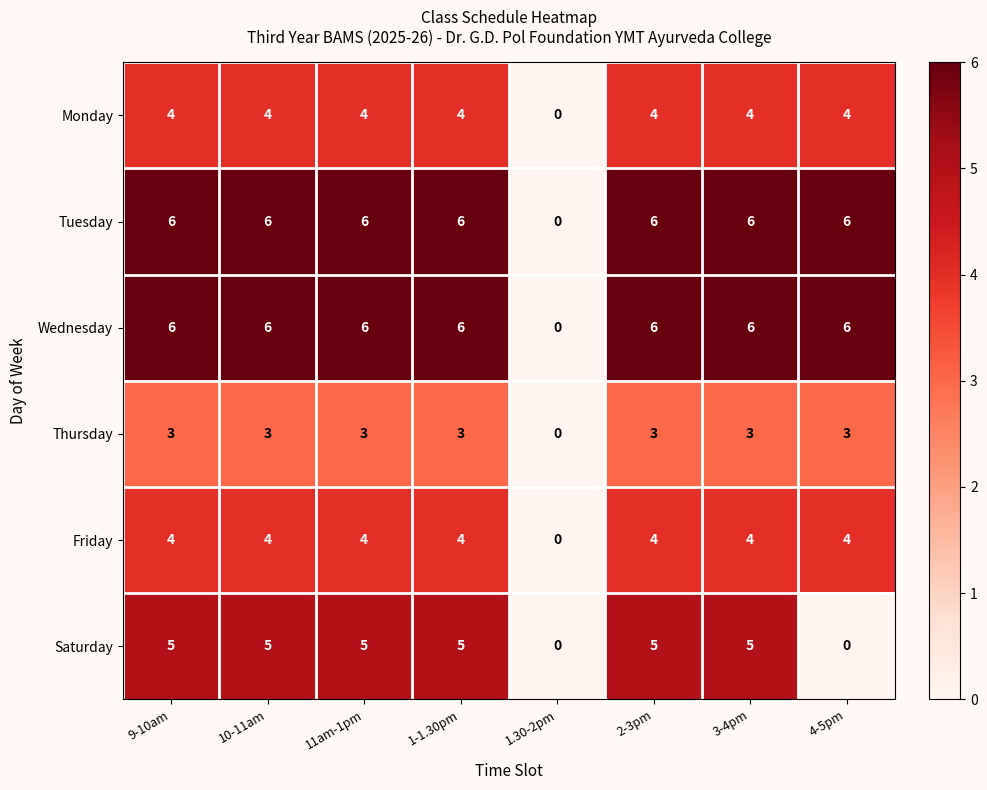

Count the number of data series in this chart.

6